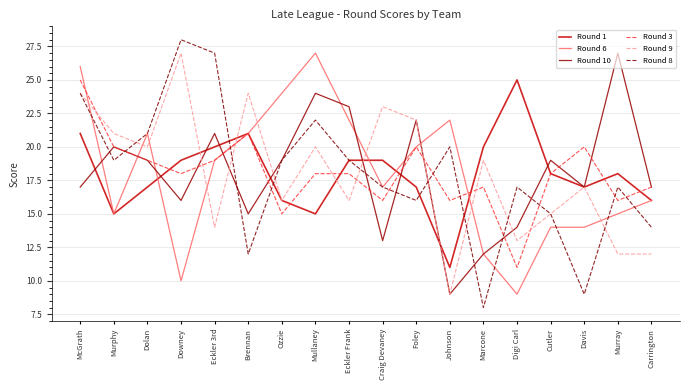

Reading right to left, extract all data points from this chart.

Round 1: 16	18	17	18	25	20	11	17	19	19	15	16	21	20	19	17	15	21
Round 6: 16	15	14	14	9	12	22	20	17	22	27	24	21	19	10	21	15	26
Round 10: 17	27	17	19	14	12	9	22	13	23	24	19	15	21	16	19	20	17
Round 3: 17	16	20	18	11	17	16	20	16	18	18	15	21	19	18	19	20	25
Round 9: 12	12	17	15	13	19	9	22	23	16	20	16	24	14	27	20	21	24
Round 8: 14	17	9	15	17	8	20	16	17	19	22	19	12	27	28	21	19	24